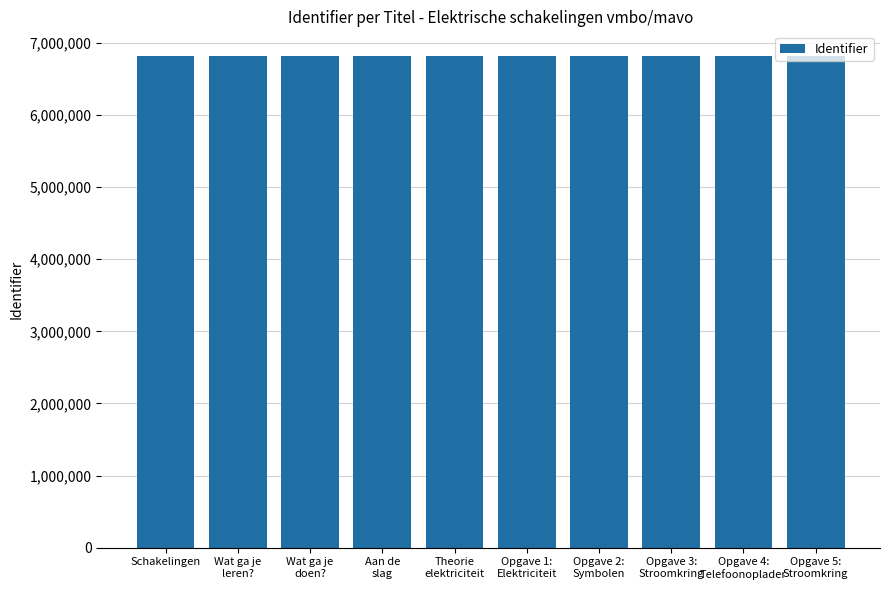

Are the bars grouped side by side (vs. stacked)?

No